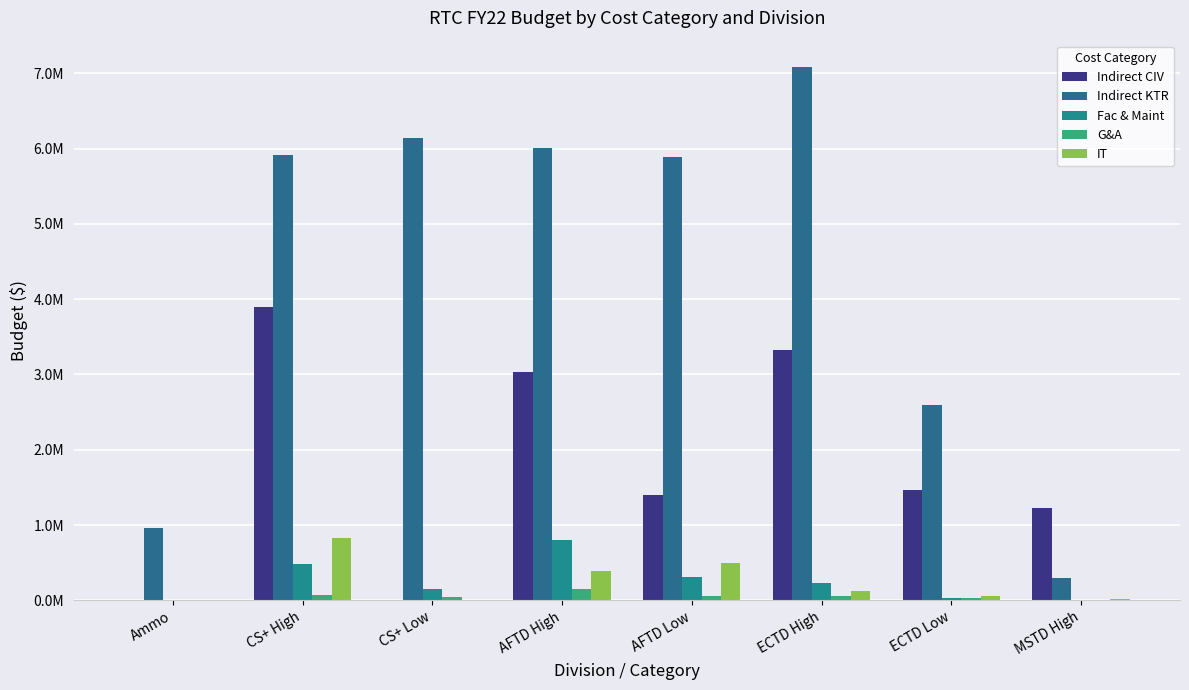

What is the difference between the maximum and minimum values in the Fac & Maint series?

808360.0